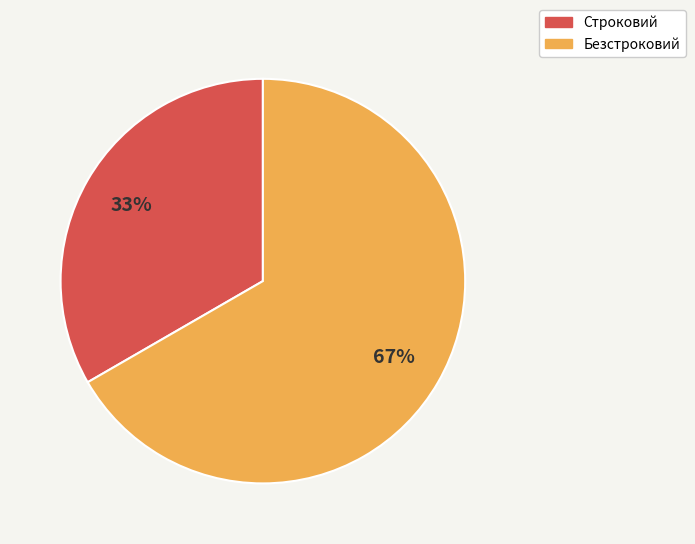

To the nearest percent, what percentage of the pie is Строковий?

33%